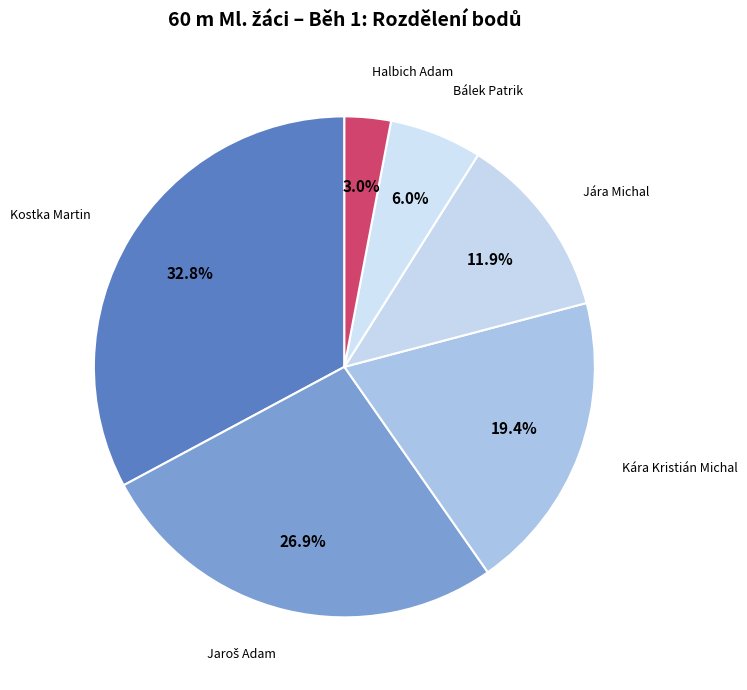

To the nearest percent, what portion does Kostka Martin represent?

33%